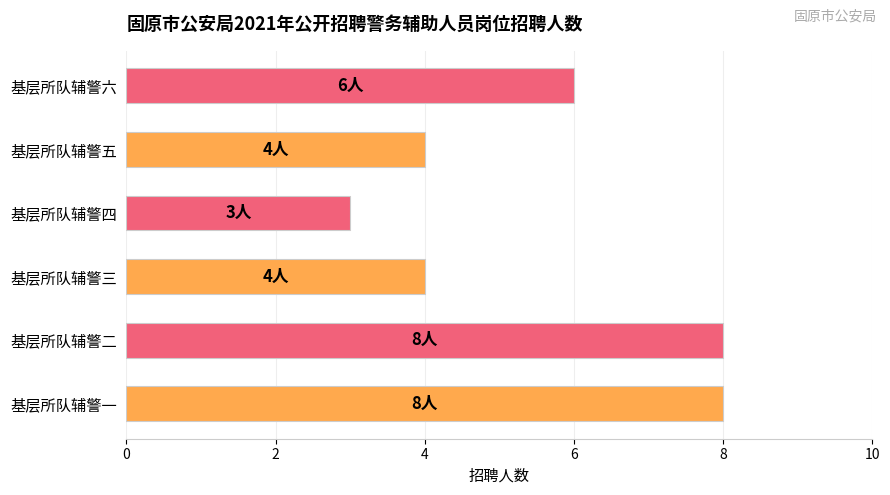

Count the number of categories in the chart.

6